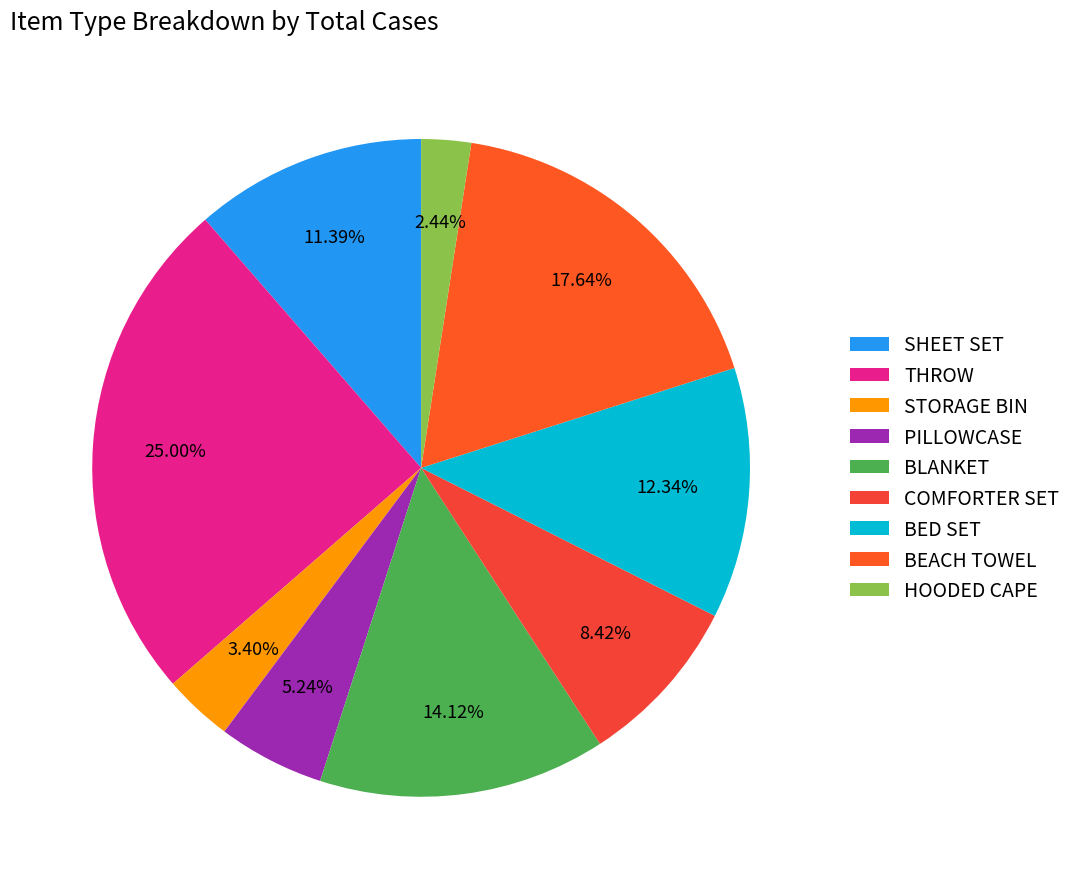

The SHEET SET slice represents 18% of the pie. True or false?

False